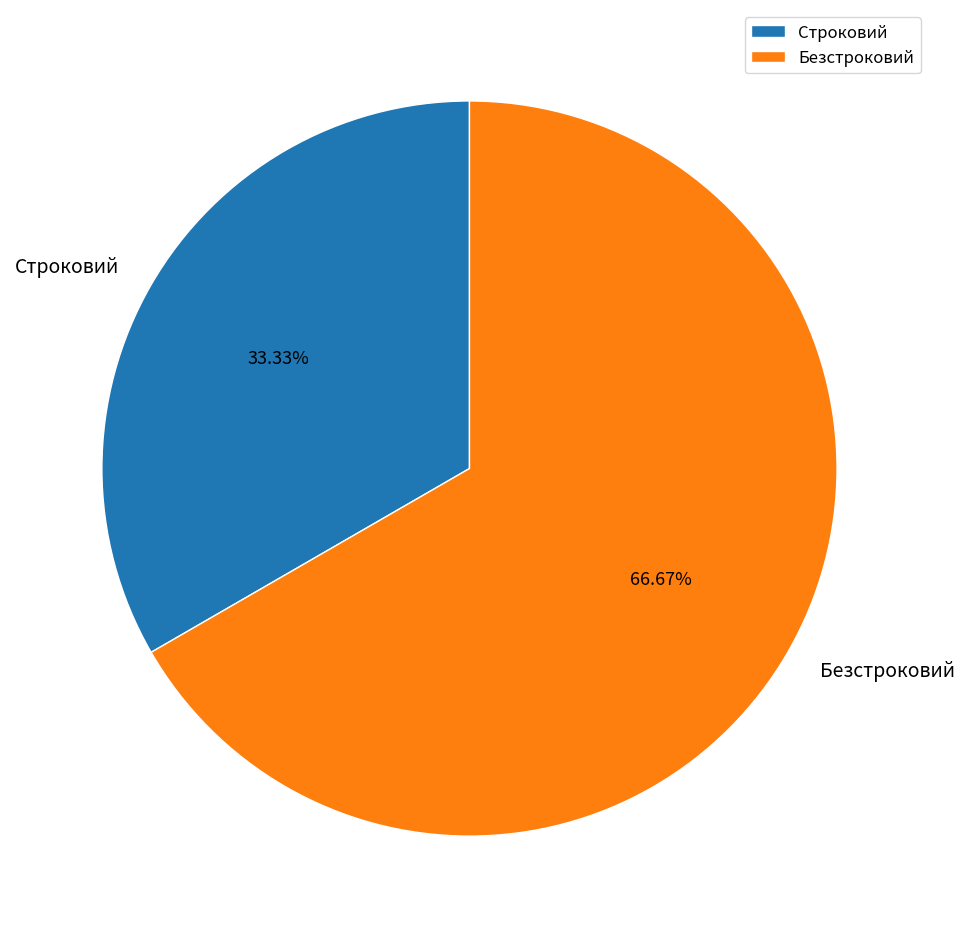

What percentage is the Безстроковий slice, to the nearest percent?

67%